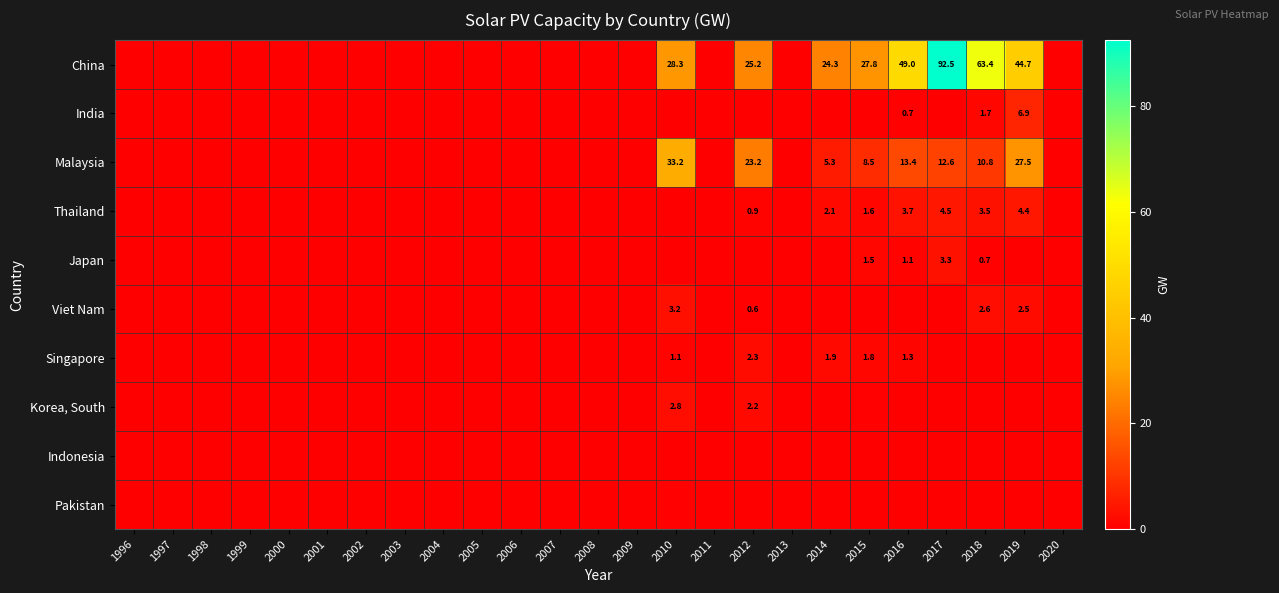

Between 2004 and 1999, which is larger?

2004